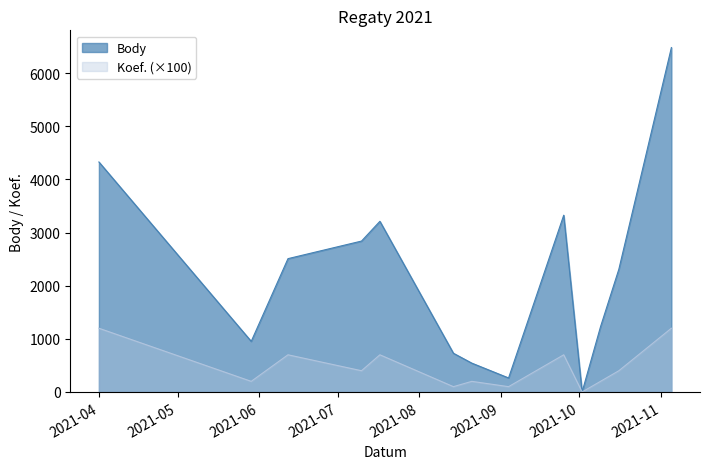

Which series has the widest spread of values?

Body